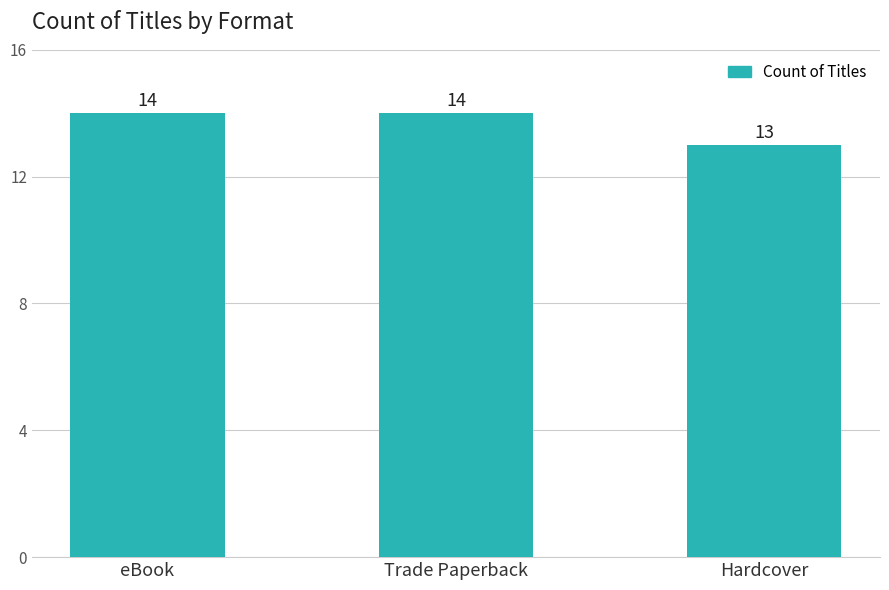

Approximately how many times larger is the value at Trade Paperback compared to eBook?

1.0